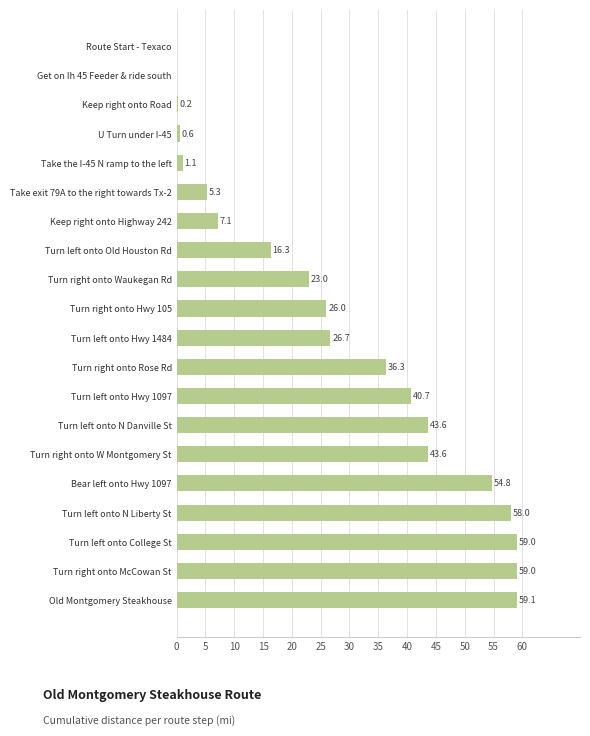

Reading top to bottom, extract all data points from this chart.

Route Start - Texaco=0.0	Get on Ih 45 Feeder & ride south=0.0	Keep right onto Road=0.2	U Turn under I-45=0.6	Take the I-45 N ramp to the left=1.1	Take exit 79A to the right towards Tx-2=5.3	Keep right onto Highway 242=7.1	Turn left onto Old Houston Rd=16.3	Turn right onto Waukegan Rd=23.0	Turn right onto Hwy 105=26.0	Turn left onto Hwy 1484=26.7	Turn right onto Rose Rd=36.3	Turn left onto Hwy 1097=40.7	Turn left onto N Danville St=43.6	Turn right onto W Montgomery St=43.6	Bear left onto Hwy 1097=54.8	Turn left onto N Liberty St=58.0	Turn left onto College St=59.0	Turn right onto McCowan St=59.0	Old Montgomery Steakhouse=59.1